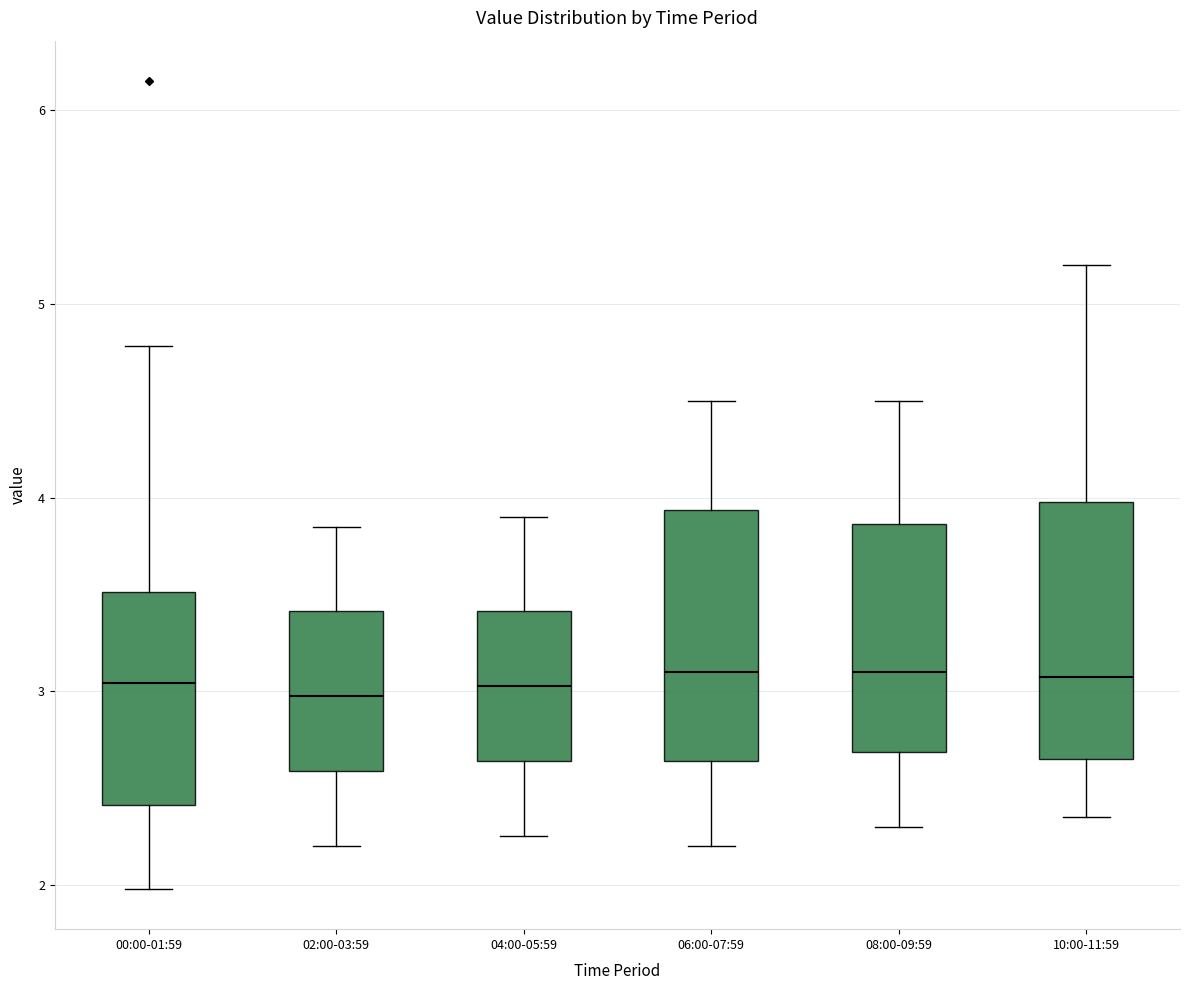

Reading left to right, read every box against the y-axis: the position of its median line, the range the box covers, and the ends of its whiskers. The values are not printed on the chart, so give them approximately, as read against the axis.

00:00-01:59: median 3.0, box 2.4 to 3.5, whiskers 2.0 to 4.8
02:00-03:59: median 3.0, box 2.6 to 3.4, whiskers 2.2 to 3.9
04:00-05:59: median 3.0, box 2.6 to 3.4, whiskers 2.3 to 3.9
06:00-07:59: median 3.1, box 2.6 to 3.9, whiskers 2.2 to 4.5
08:00-09:59: median 3.1, box 2.7 to 3.9, whiskers 2.3 to 4.5
10:00-11:59: median 3.1, box 2.7 to 4.0, whiskers 2.4 to 5.2